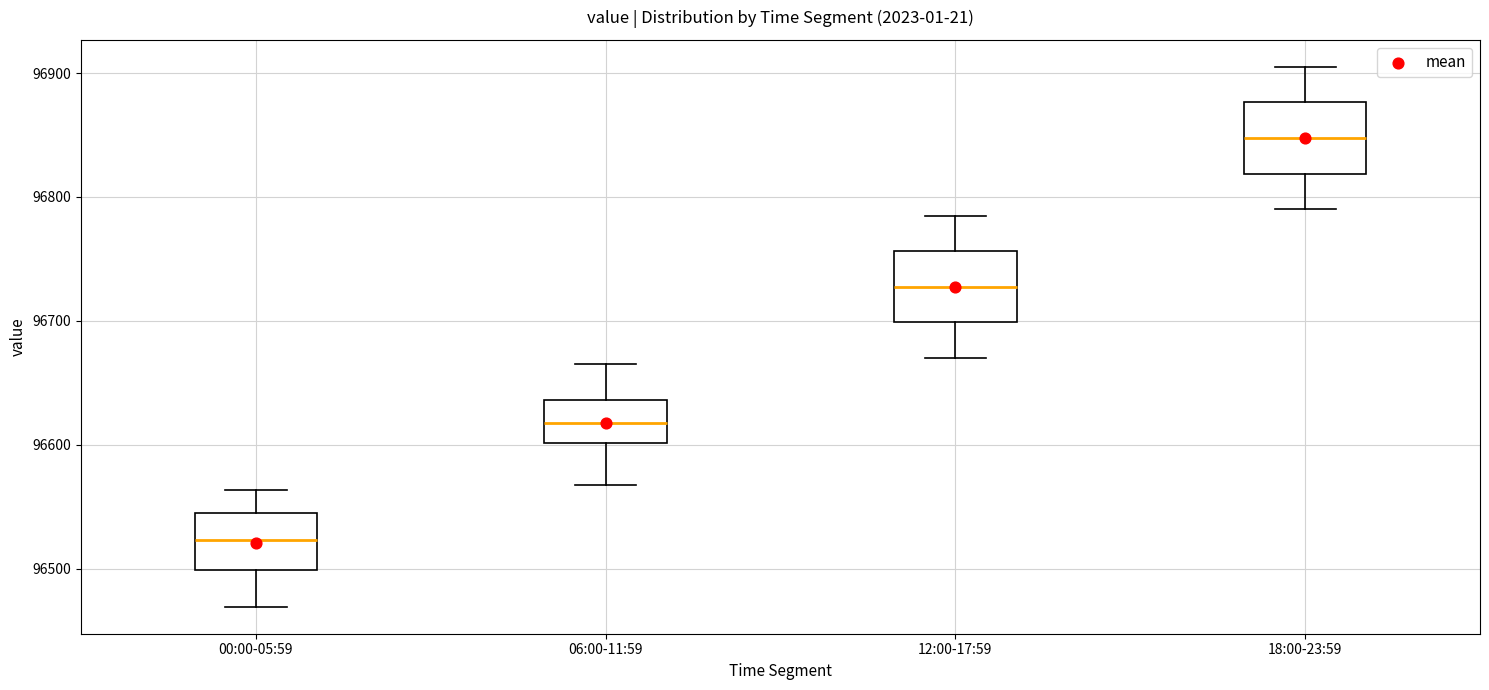

Reading left to right, read every box against the y-axis: the position of its median line, the range the box covers, and the ends of its whiskers. The values are not printed on the chart, so give them approximately, as read against the axis.

00:00-05:59: median 96520, box 96500 to 96540, whiskers 96470 to 96560
06:00-11:59: median 96620, box 96600 to 96640, whiskers 96570 to 96670
12:00-17:59: median 96730, box 96700 to 96760, whiskers 96670 to 96790
18:00-23:59: median 96850, box 96820 to 96880, whiskers 96790 to 96910